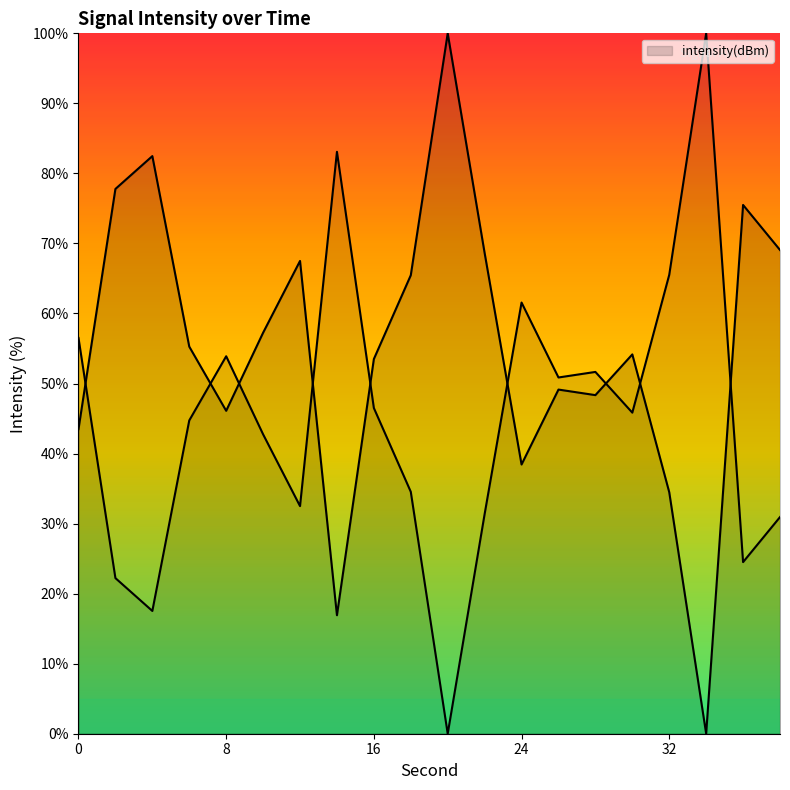

True or false: the data shows 65.5 at 18.

True